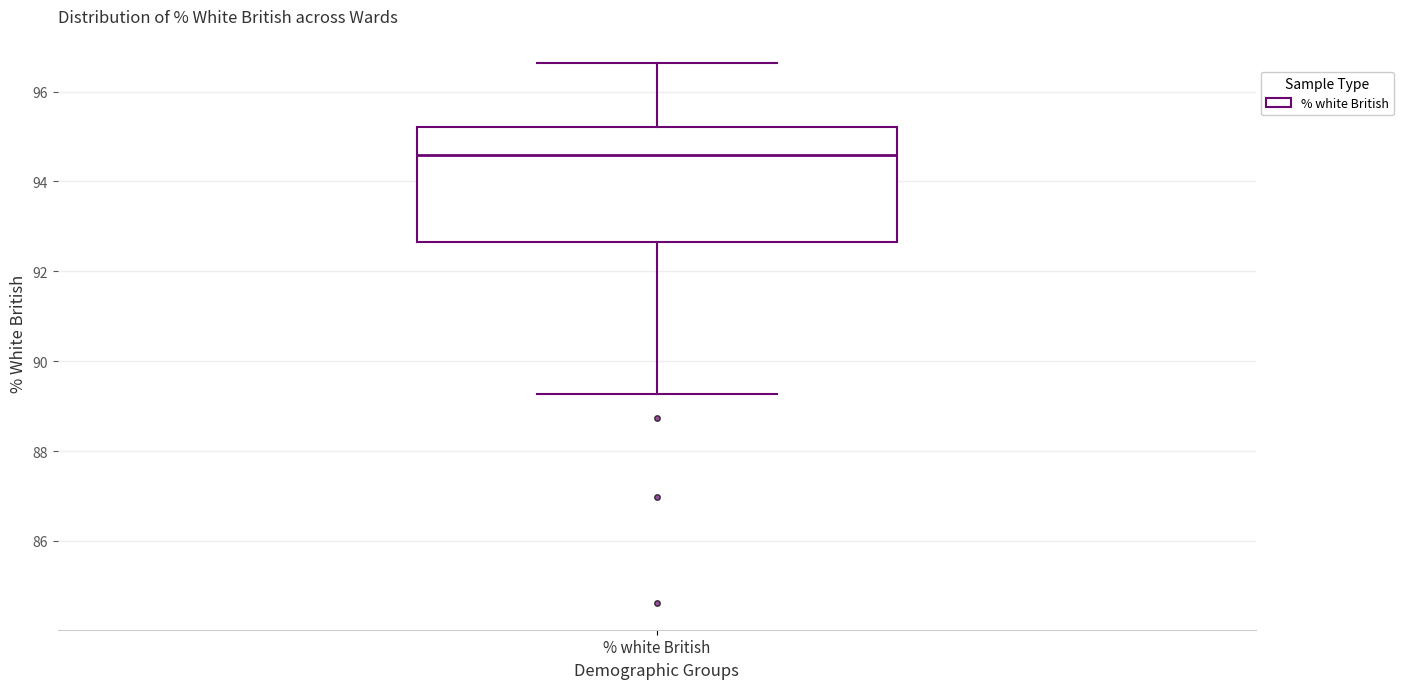

Where does the upper whisker of the box for % white British end on the y-axis? The values are not printed on the chart, so give them approximately, as read against the axis.

96.6